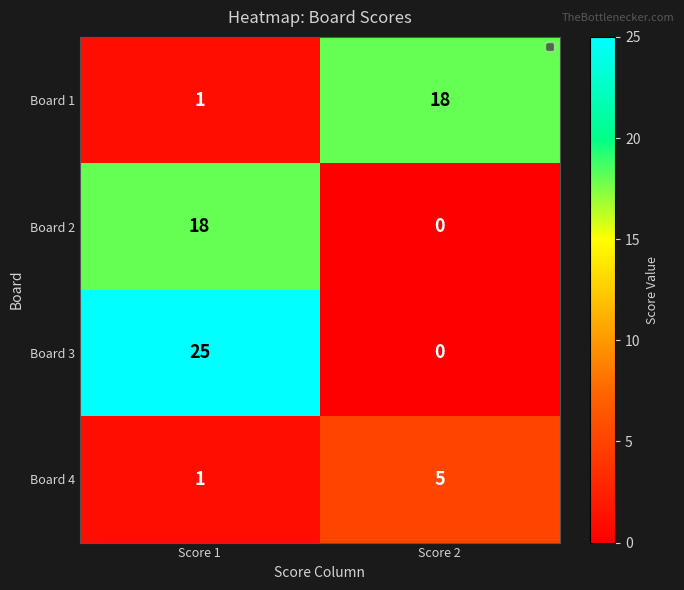

Reading left to right, list all the values displayed in this chart.

Board 1: Score 1=1	Score 2=18
Board 2: Score 1=18	Score 2=0
Board 3: Score 1=25	Score 2=0
Board 4: Score 1=1	Score 2=5